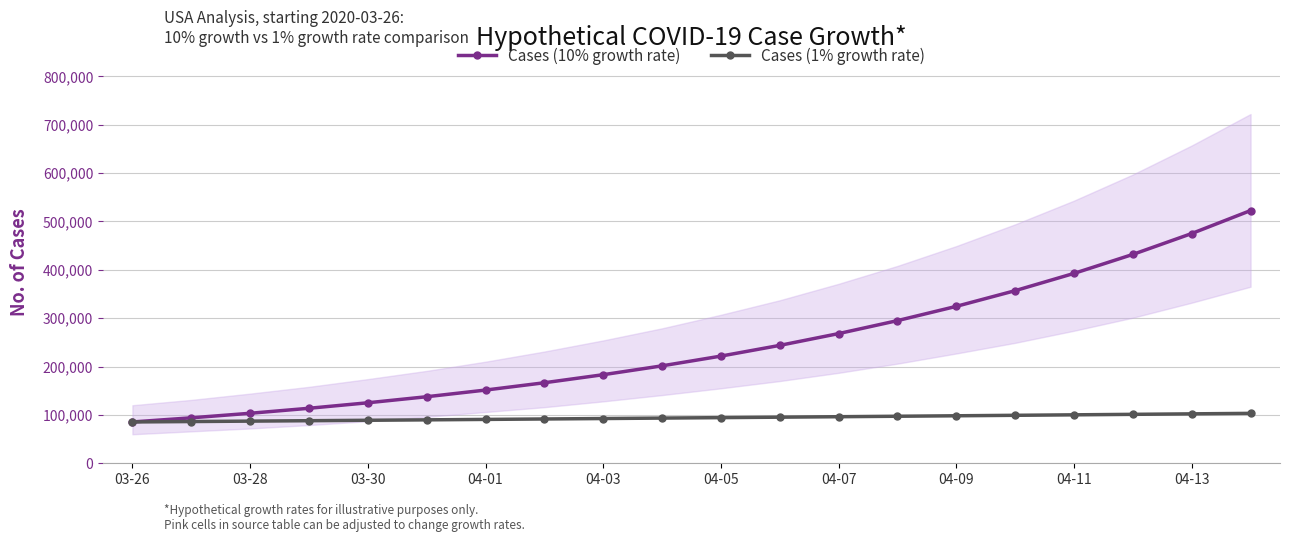

What is the maximum value for Cases (1% growth rate)?

103214.8